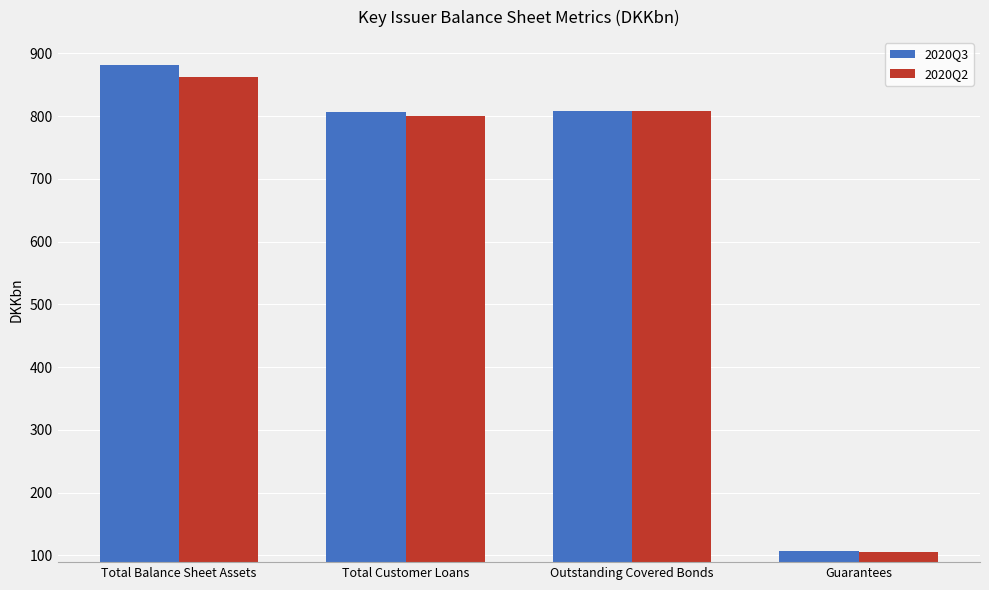

Where does the 2020Q2 series first go above 807?

Total Balance Sheet Assets